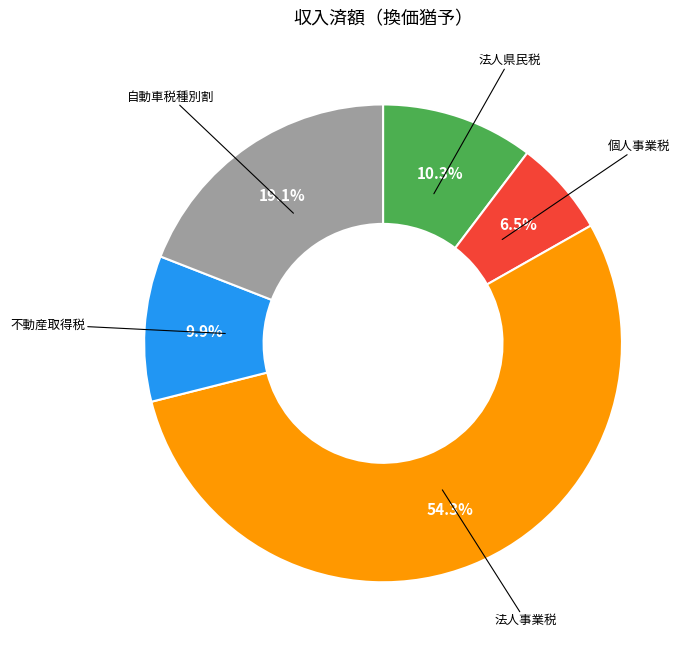

How many segments does this pie chart have?

5